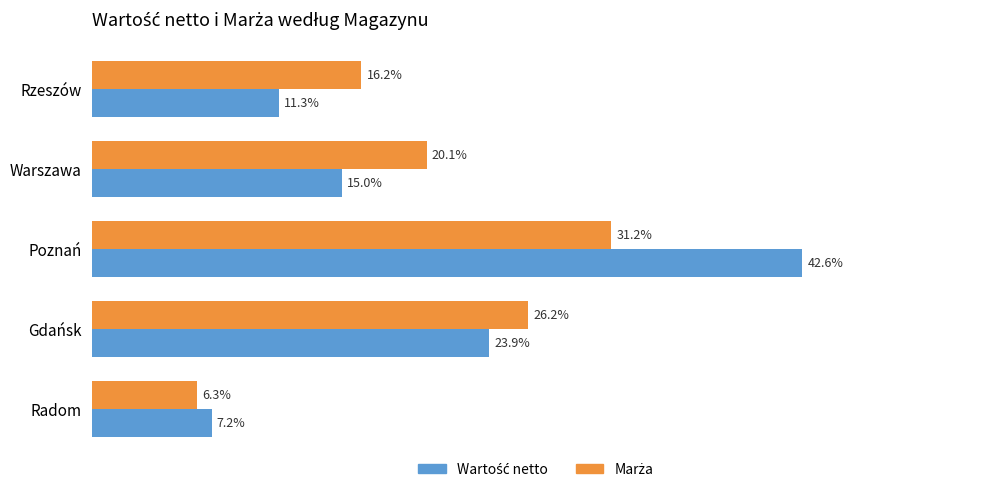

At which category is the sum across all series the highest?

Poznań